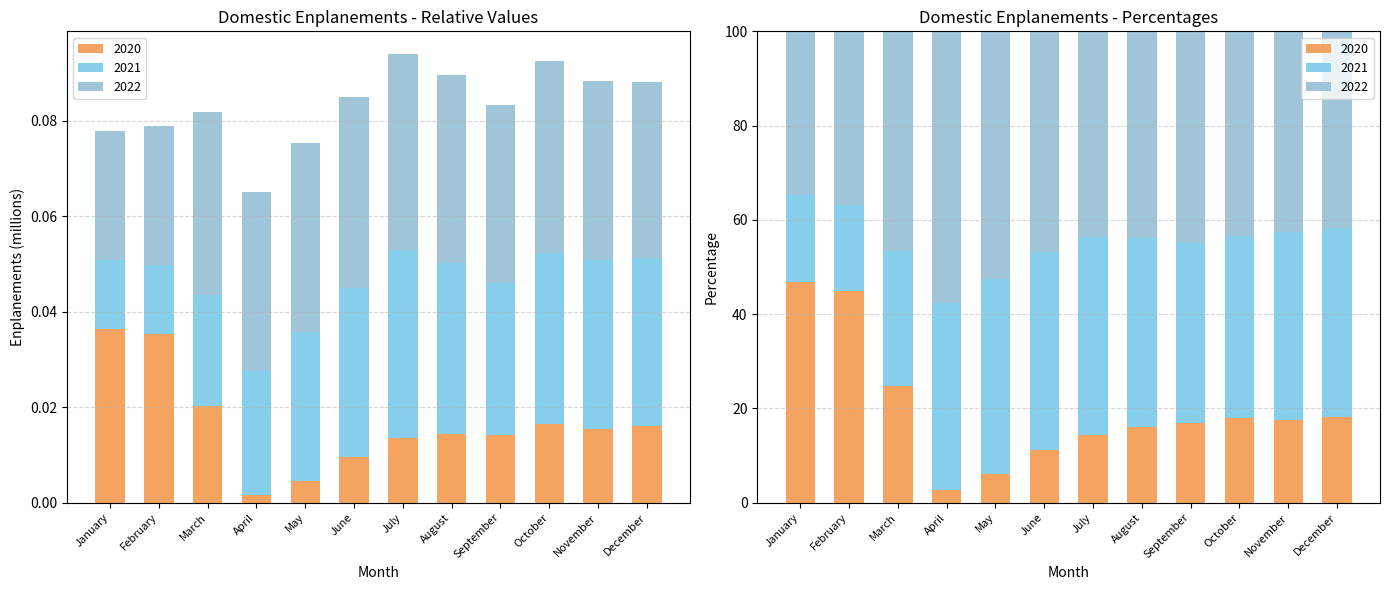

Reading right to left, what are all the values shown in this chart?

2020: December=0.0	November=0.0	October=0.0	September=0.0	August=0.0	July=0.0	June=0.0	May=0.0	April=0.0	March=0.0	February=0.0	January=0.0
2021: December=0.0	November=0.0	October=0.0	September=0.0	August=0.0	July=0.0	June=0.0	May=0.0	April=0.0	March=0.0	February=0.0	January=0.0
2022: December=0.0	November=0.0	October=0.0	September=0.0	August=0.0	July=0.0	June=0.0	May=0.0	April=0.0	March=0.0	February=0.0	January=0.0